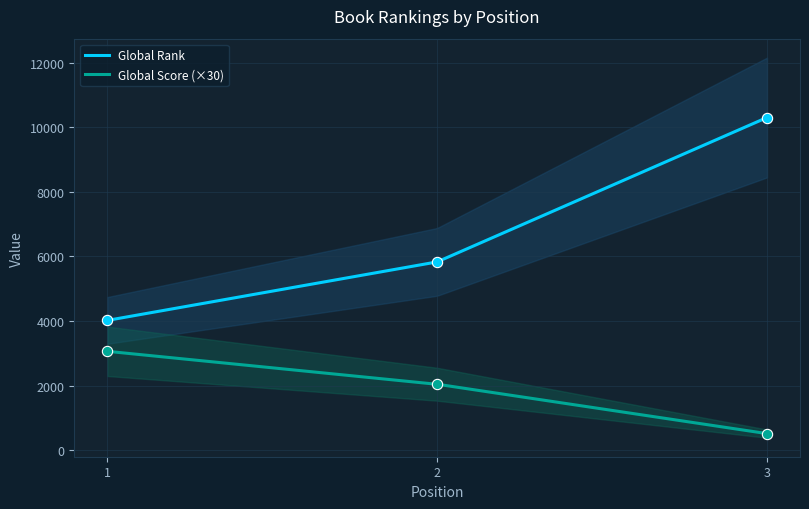

Which series has the largest total across all categories?

Global Rank